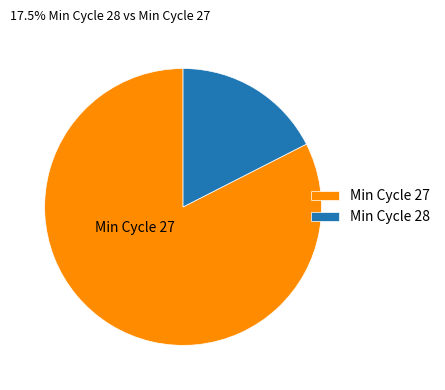

How many slices are in this pie chart?

2